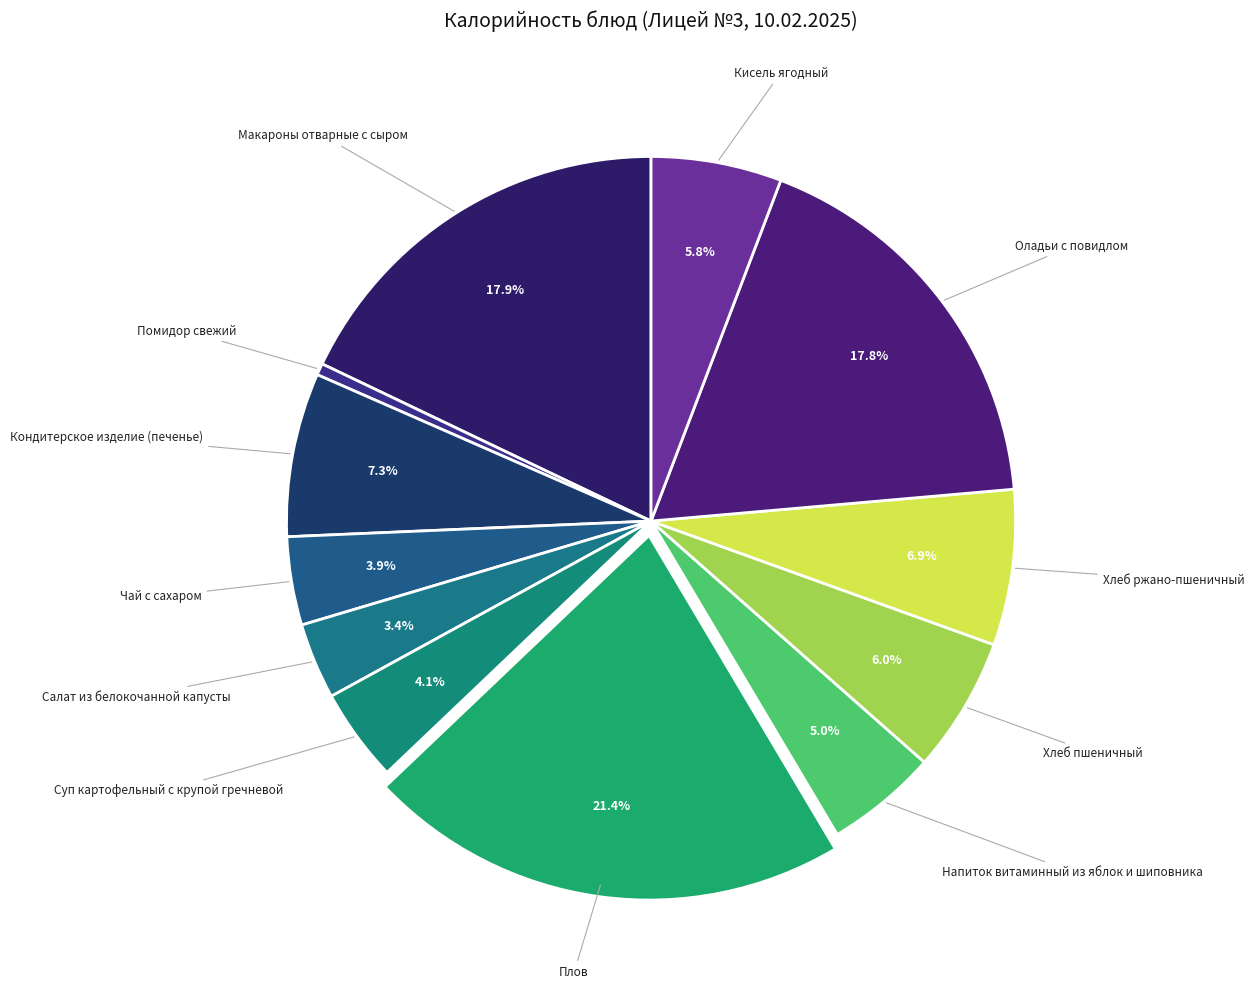

Rank the categories by value from lowest to highest.

Помидор свежий, Салат из белокочанной капусты, Чай с сахаром, Суп картофельный с крупой гречневой, Напиток витаминный из яблок и шиповника, Кисель ягодный, Хлеб пшеничный, Хлеб ржано-пшеничный, Кондитерское изделие (печенье), Оладьи с повидлом, Макароны отварные с сыром, Плов